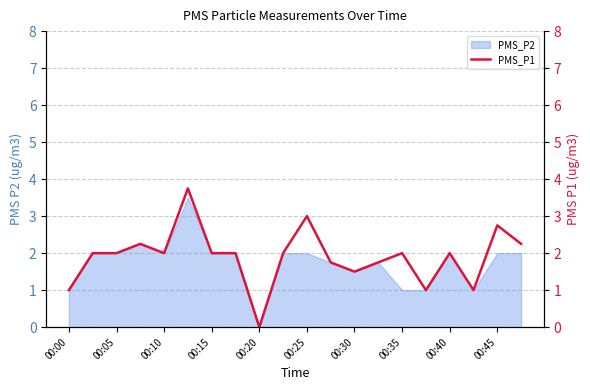

What is the highest value of the PMS_P2 series?

3.5